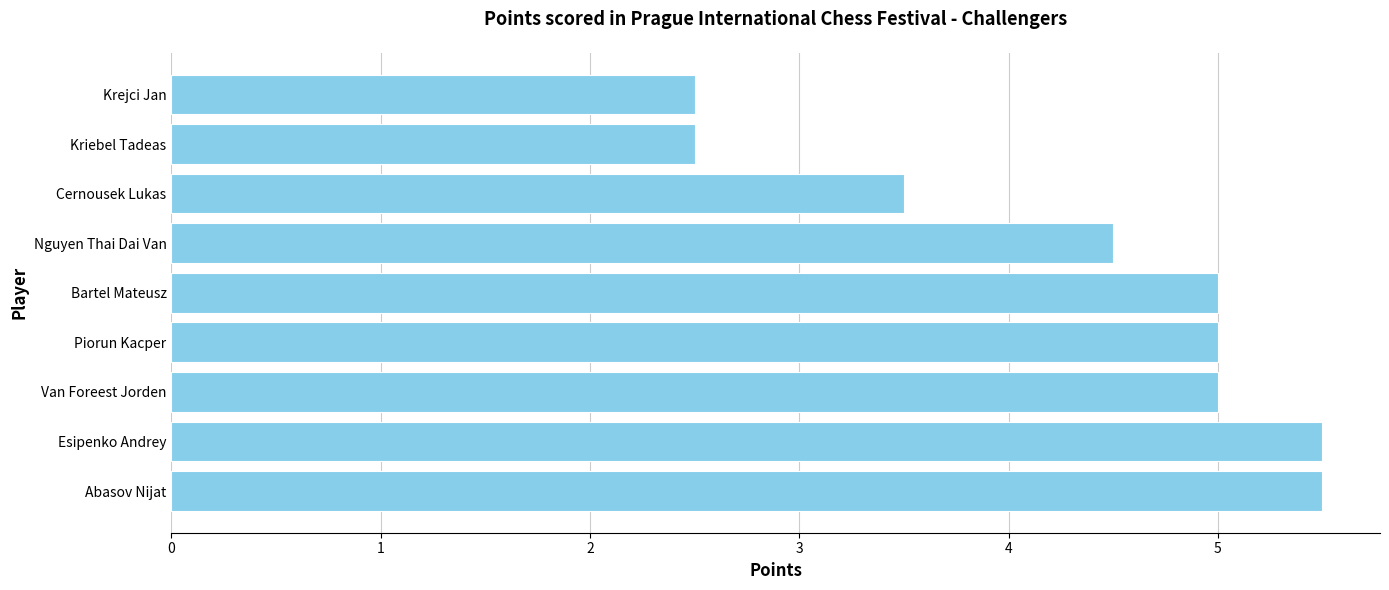

What is the sum of all values?

39.0